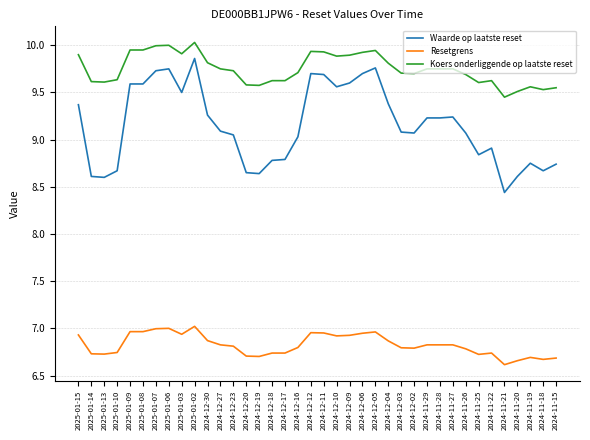

What is the difference between the highest and lowest values at 2024-11-28?

2.9